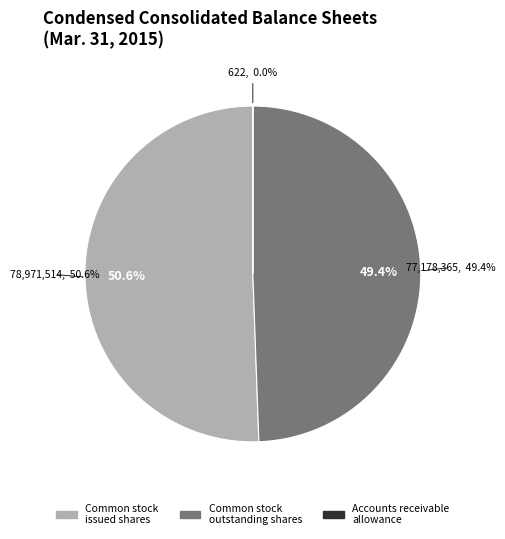

Which category accounts for the majority?

Common stock issued shares